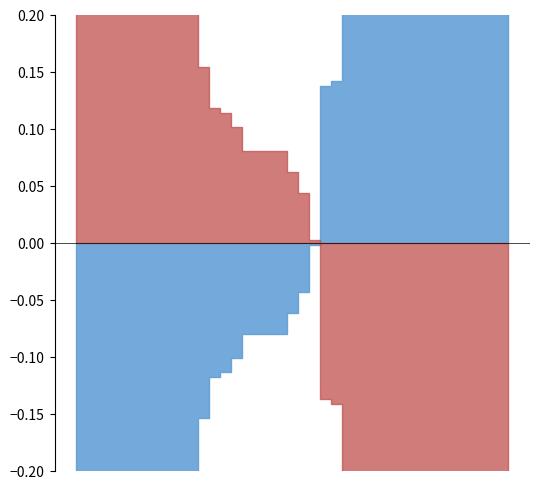

Does the chart display data point markers on the line(s)?

No